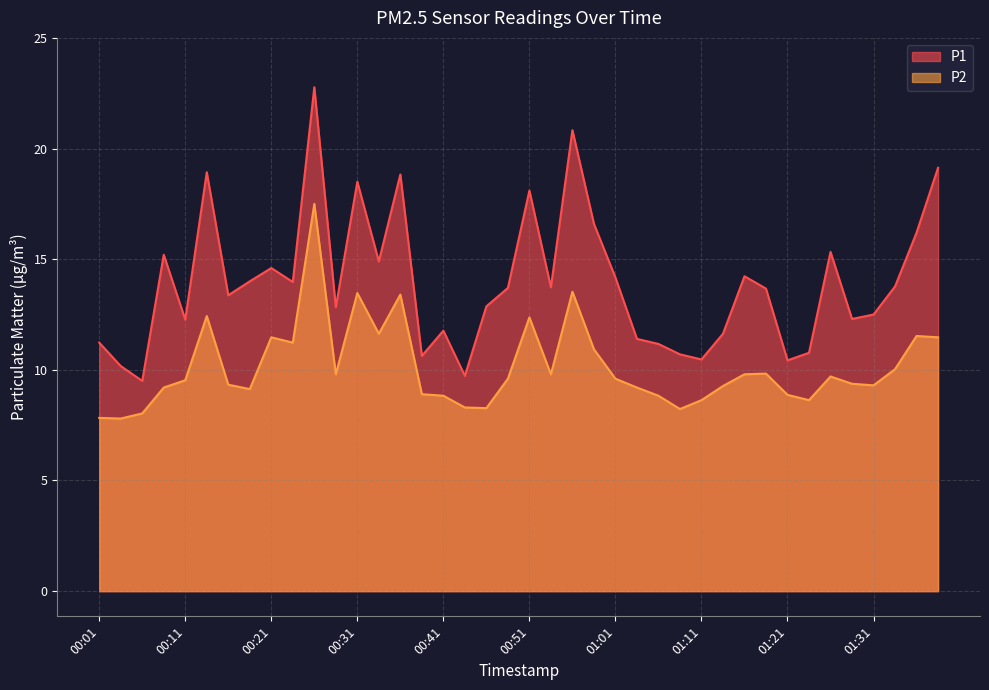

What is the value of the P2 point at the 21st from the left?

12.4